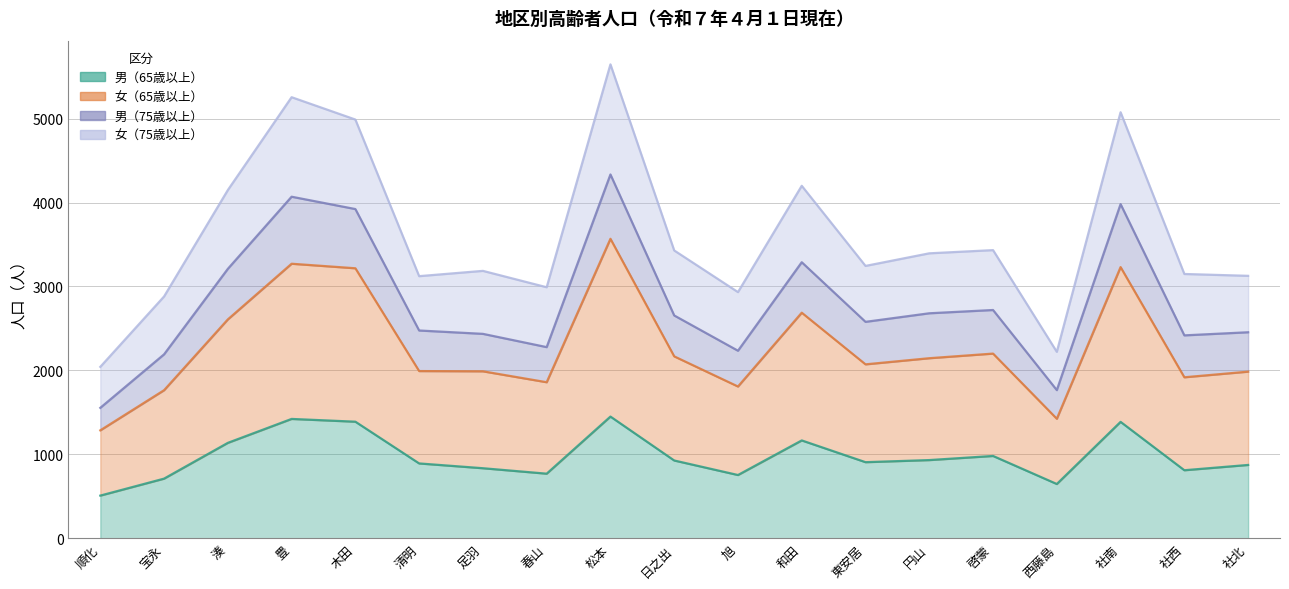

True or false: 男（65歳以上） has a value of 1540 at 円山.

False